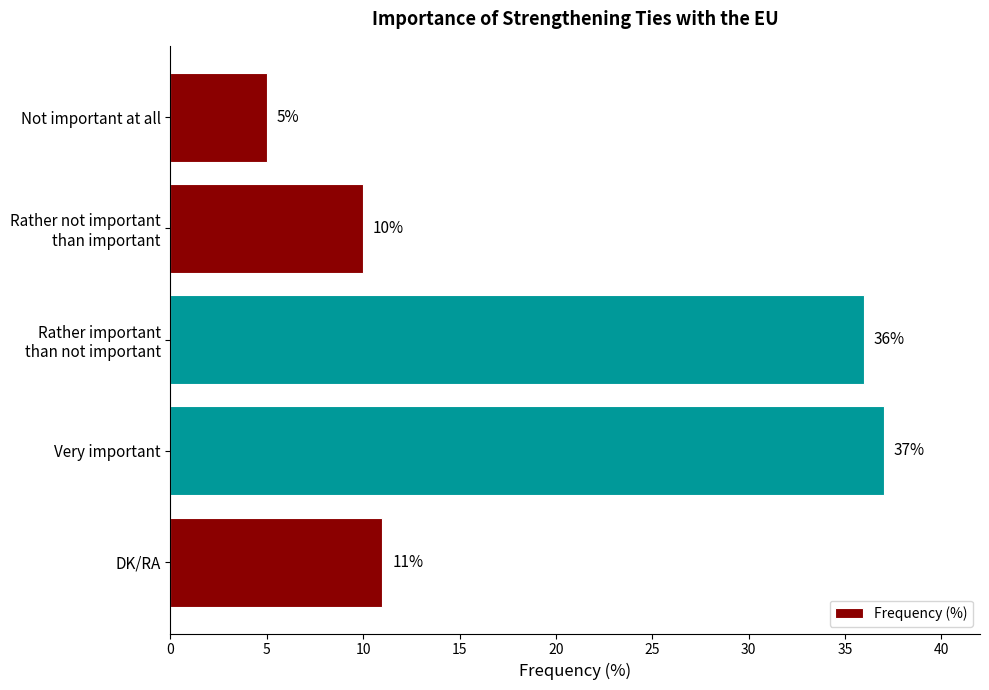

What is the maximum value shown in the chart?

37